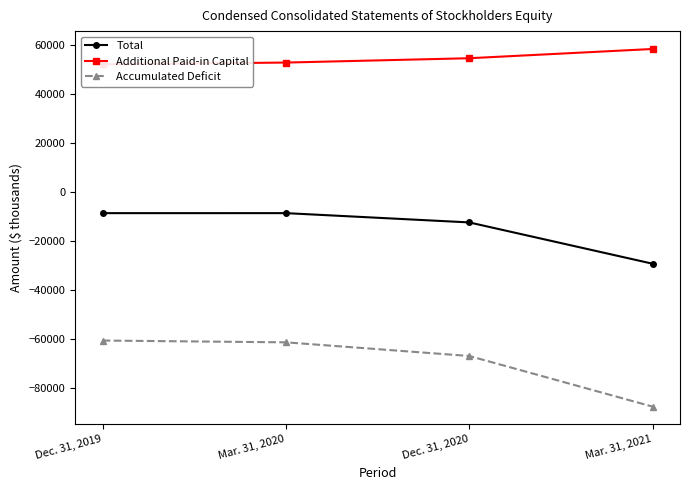

At which category does Total reach its first local peak?

Mar. 31, 2020